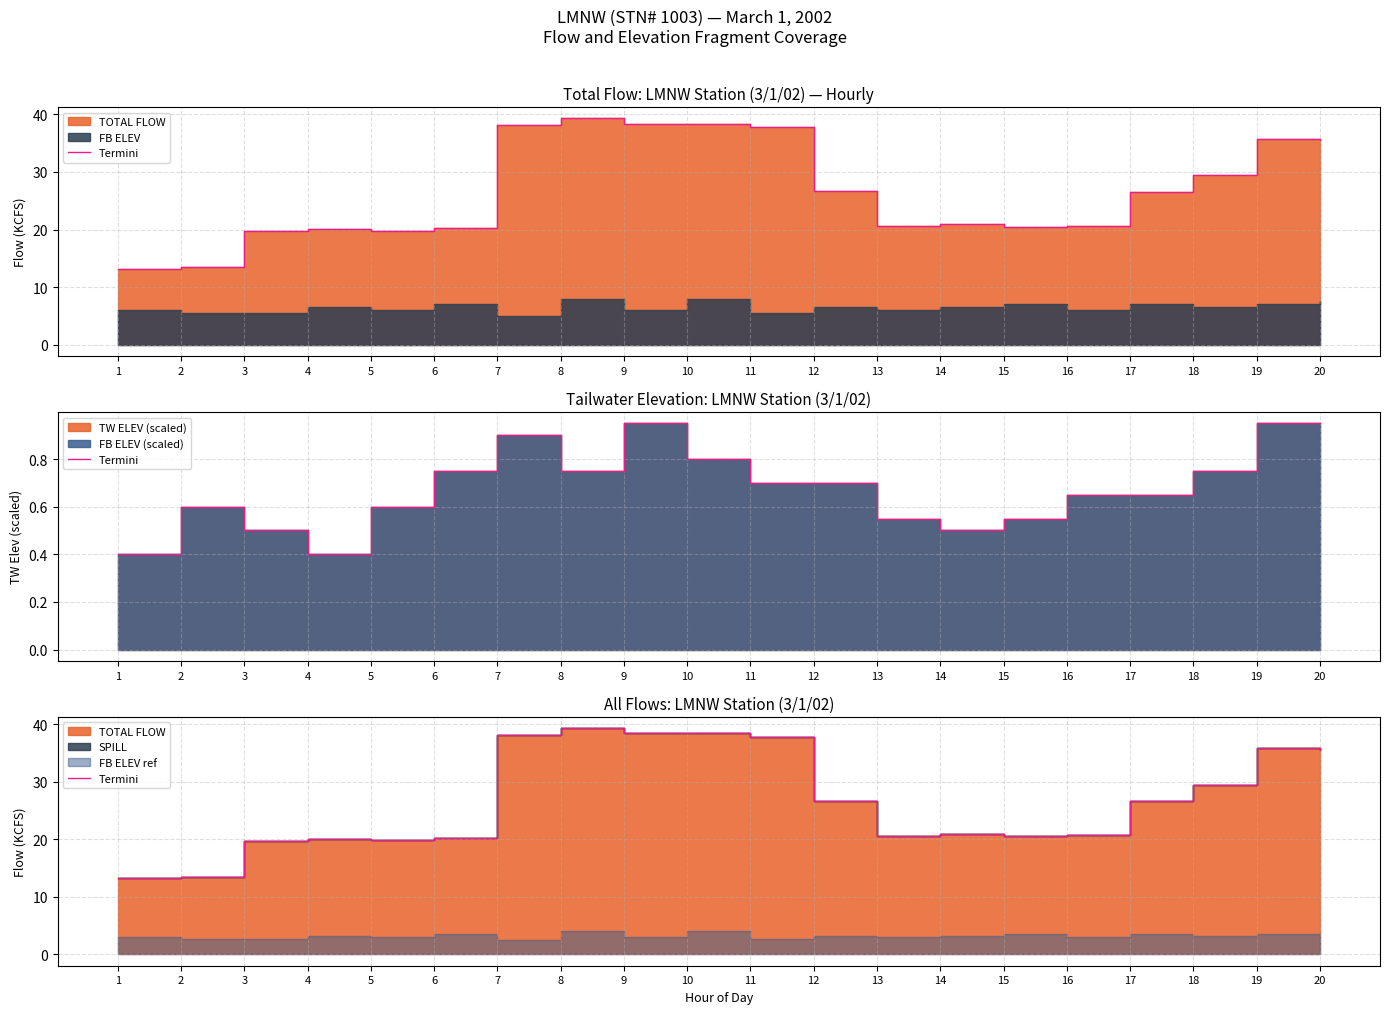

Approximately how many times larger is the value at 4 compared to 5?

1.0